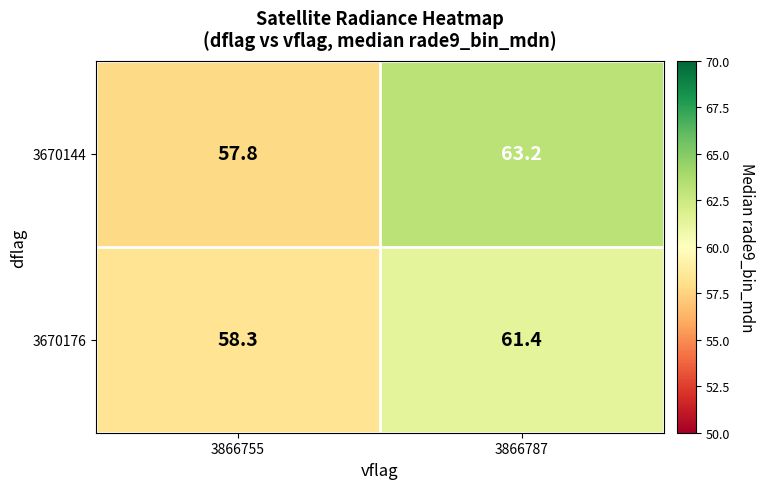

The 3670176 series shows 58.3 at 3866755. True or false?

True